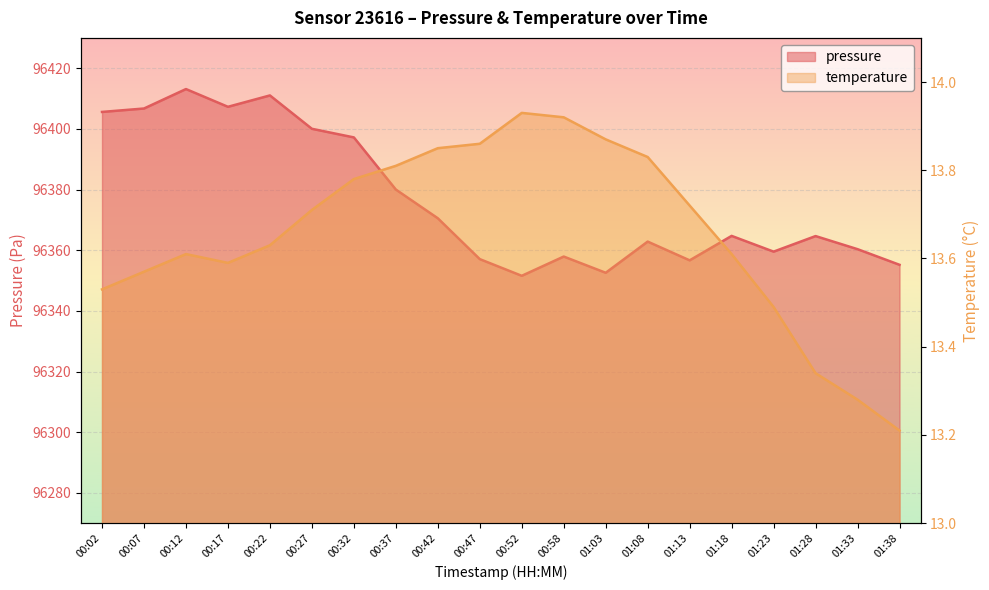

What is the total value across all series at 01:08?

96376.7